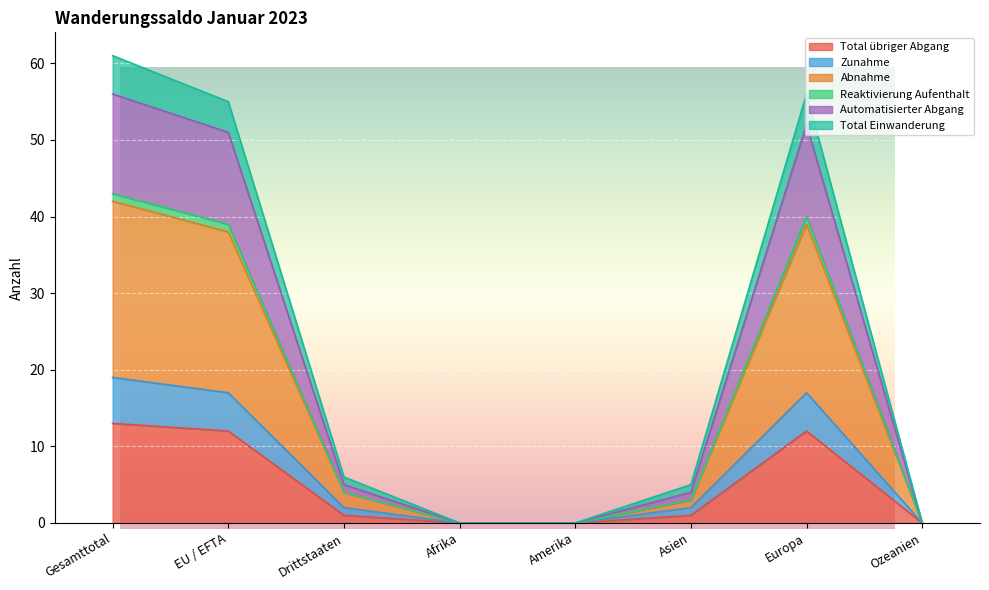

Does the chart display data point markers on the line(s)?

No